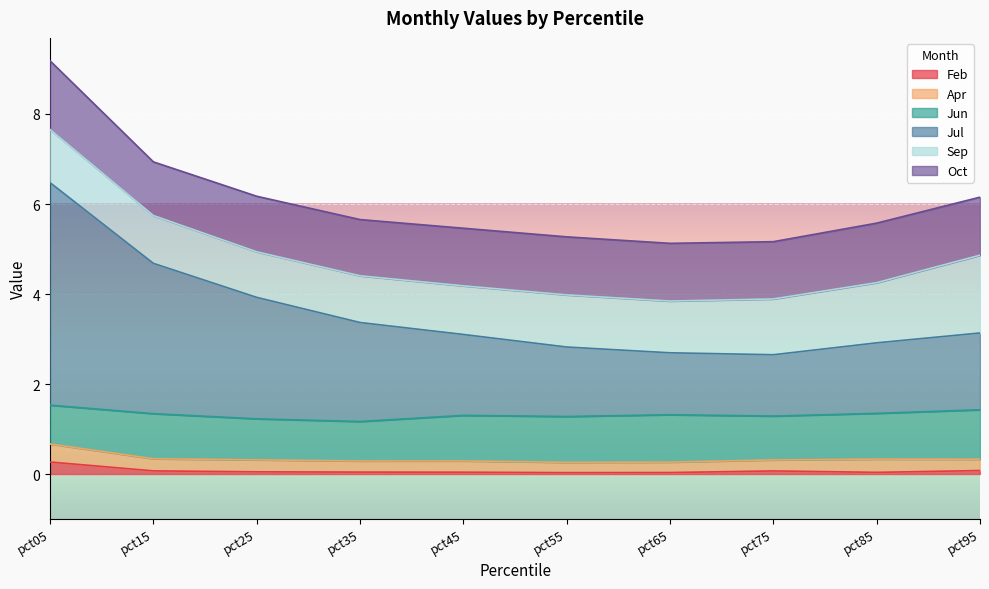

Which category has the highest value across all series?

pct05